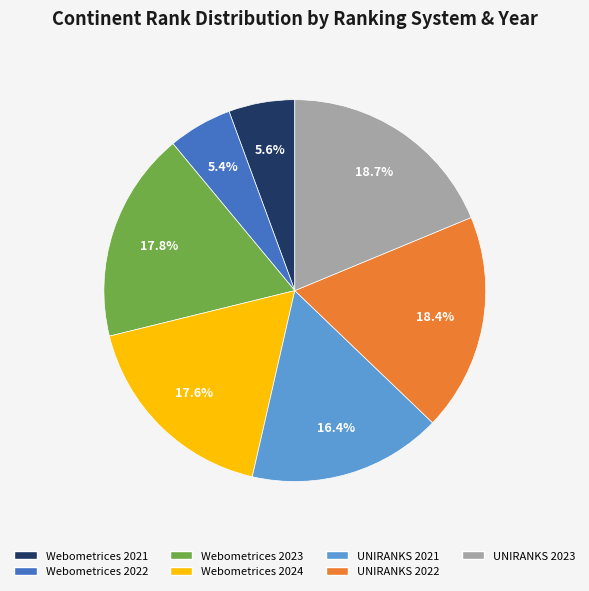

Combined, what portion of the pie is Webometrices 2024 and UNIRANKS 2022?

36.0%